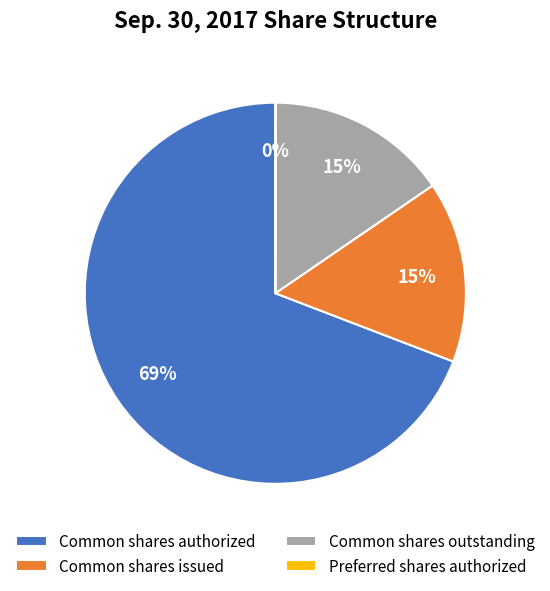

True or false: Common shares issued accounts for 15% of the total.

True